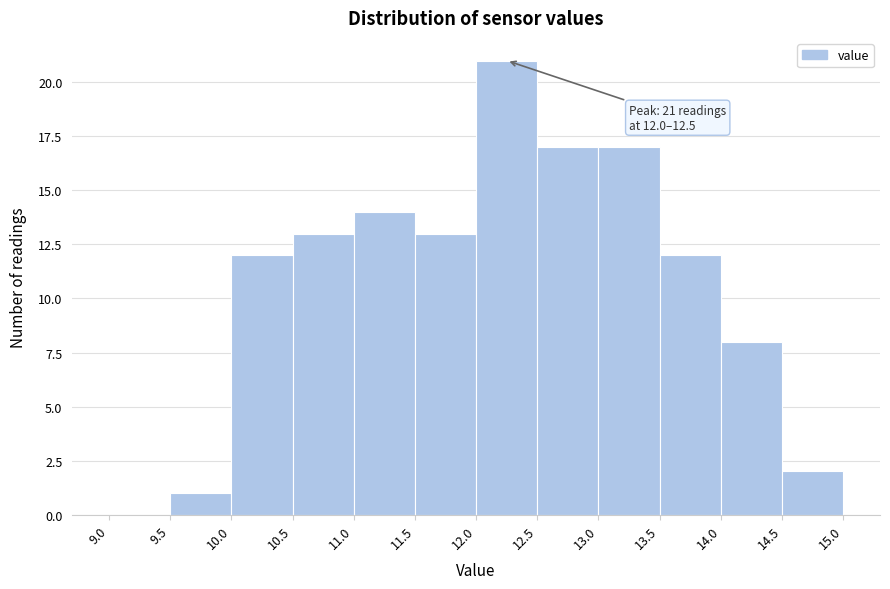

Over which range of the x-axis is the bar tallest?

12.0 to 12.5